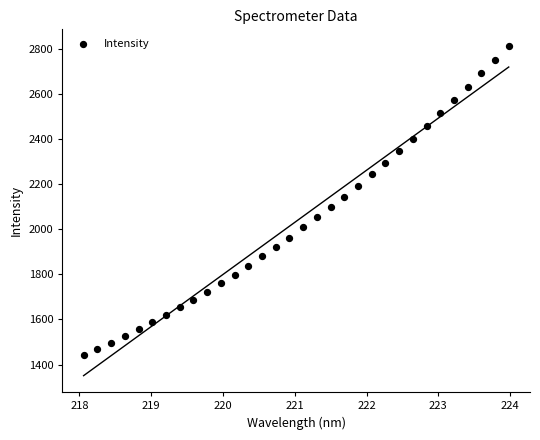

What is the range of X values (max minus min)?

5.9